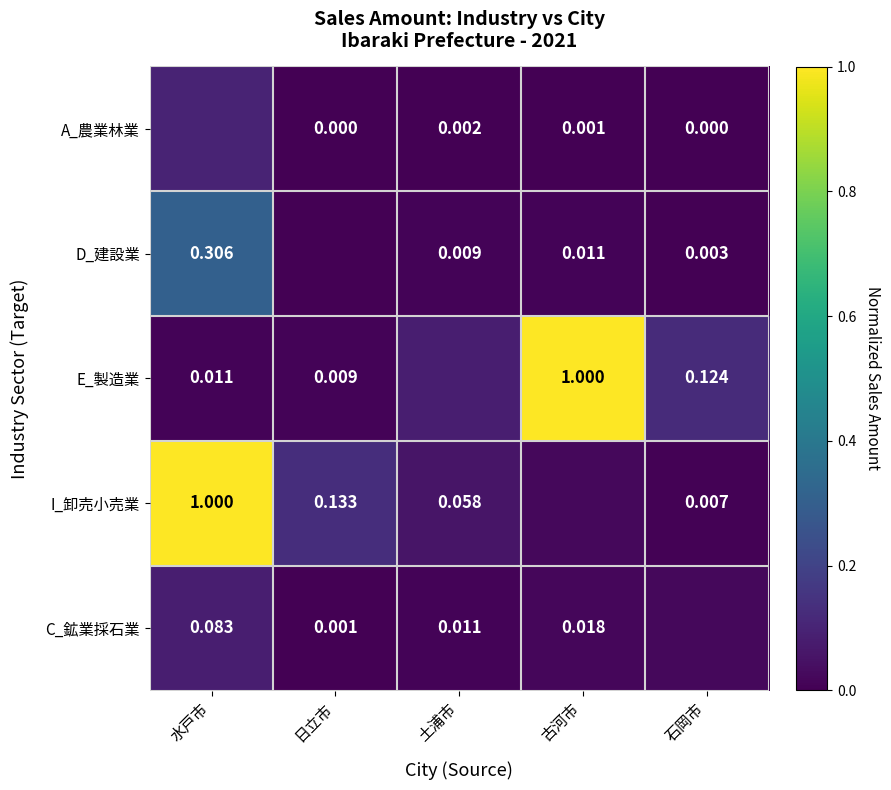

Between 日立市 and 土浦市, which series saw the biggest shift?

I_卸売小売業